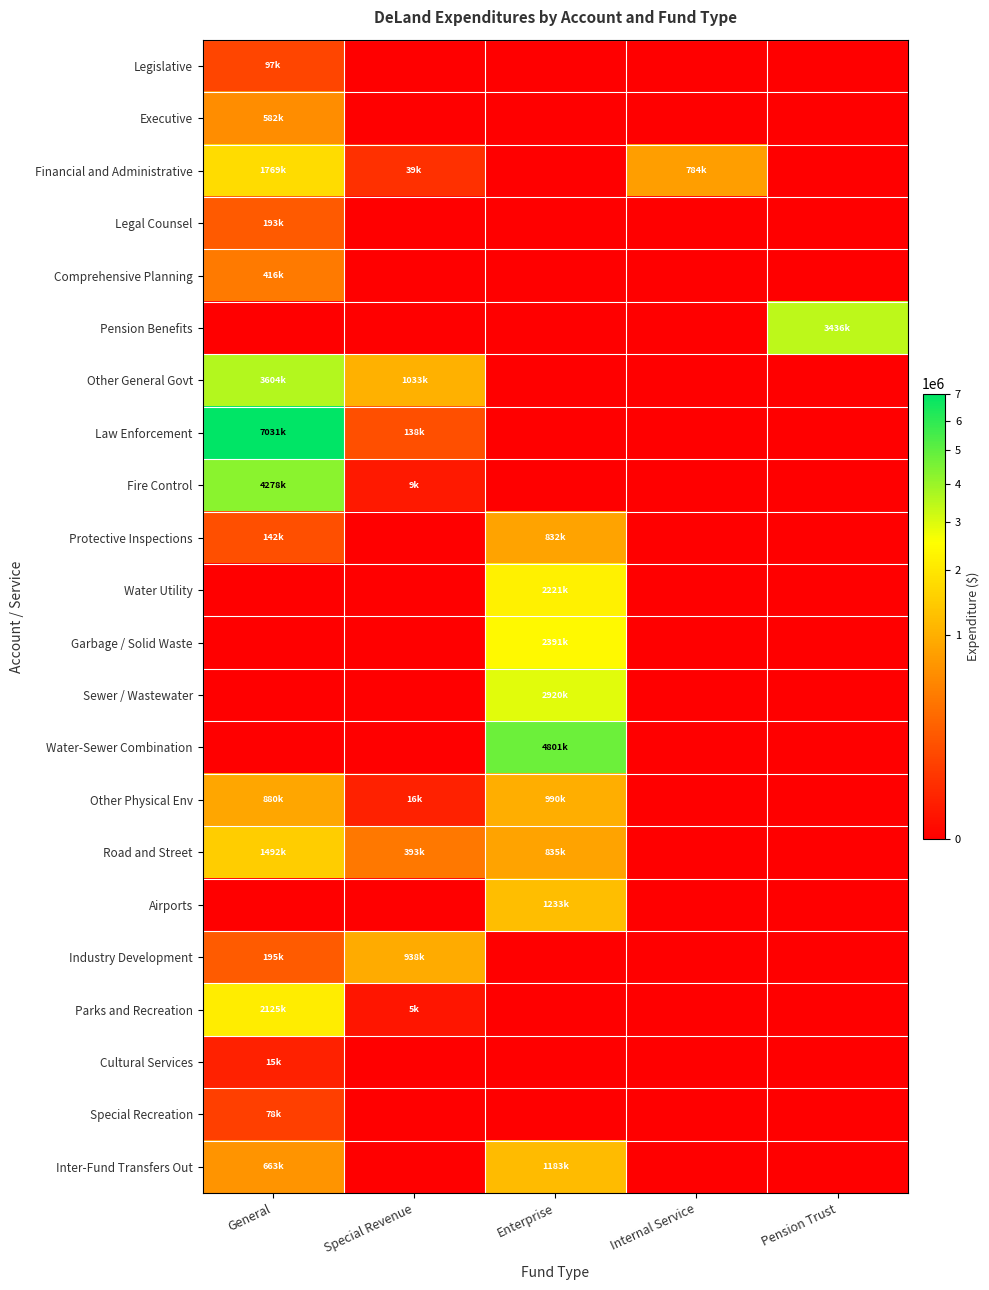

Reading left to right, extract all data points from this chart.

Legislative: General=97060	Special Revenue=0	Enterprise=0	Internal Service=0	Pension Trust=0
Executive: General=582031	Special Revenue=0	Enterprise=0	Internal Service=0	Pension Trust=0
Financial and Administrative: General=1769100	Special Revenue=39351	Enterprise=0	Internal Service=784277	Pension Trust=0
Legal Counsel: General=193173	Special Revenue=0	Enterprise=0	Internal Service=0	Pension Trust=0
Comprehensive Planning: General=416801	Special Revenue=0	Enterprise=0	Internal Service=0	Pension Trust=0
Pension Benefits: General=0	Special Revenue=0	Enterprise=0	Internal Service=0	Pension Trust=3436967
Other General Govt: General=3604641	Special Revenue=1033250	Enterprise=0	Internal Service=0	Pension Trust=0
Law Enforcement: General=7031911	Special Revenue=138697	Enterprise=0	Internal Service=0	Pension Trust=0
Fire Control: General=4278732	Special Revenue=9000	Enterprise=0	Internal Service=0	Pension Trust=0
Protective Inspections: General=142325	Special Revenue=0	Enterprise=832768	Internal Service=0	Pension Trust=0
Water Utility: General=0	Special Revenue=0	Enterprise=2221870	Internal Service=0	Pension Trust=0
Garbage / Solid Waste: General=0	Special Revenue=0	Enterprise=2391417	Internal Service=0	Pension Trust=0
Sewer / Wastewater: General=0	Special Revenue=0	Enterprise=2920134	Internal Service=0	Pension Trust=0
Water-Sewer Combination: General=0	Special Revenue=0	Enterprise=4801754	Internal Service=0	Pension Trust=0
Other Physical Env: General=880854	Special Revenue=16702	Enterprise=990312	Internal Service=0	Pension Trust=0
Road and Street: General=1492984	Special Revenue=393492	Enterprise=835615	Internal Service=0	Pension Trust=0
Airports: General=0	Special Revenue=0	Enterprise=1233012	Internal Service=0	Pension Trust=0
Industry Development: General=195252	Special Revenue=938693	Enterprise=0	Internal Service=0	Pension Trust=0
Parks and Recreation: General=2125156	Special Revenue=5365	Enterprise=0	Internal Service=0	Pension Trust=0
Cultural Services: General=15903	Special Revenue=0	Enterprise=0	Internal Service=0	Pension Trust=0
Special Recreation: General=78226	Special Revenue=0	Enterprise=0	Internal Service=0	Pension Trust=0
Inter-Fund Transfers Out: General=663769	Special Revenue=0	Enterprise=1183830	Internal Service=0	Pension Trust=0